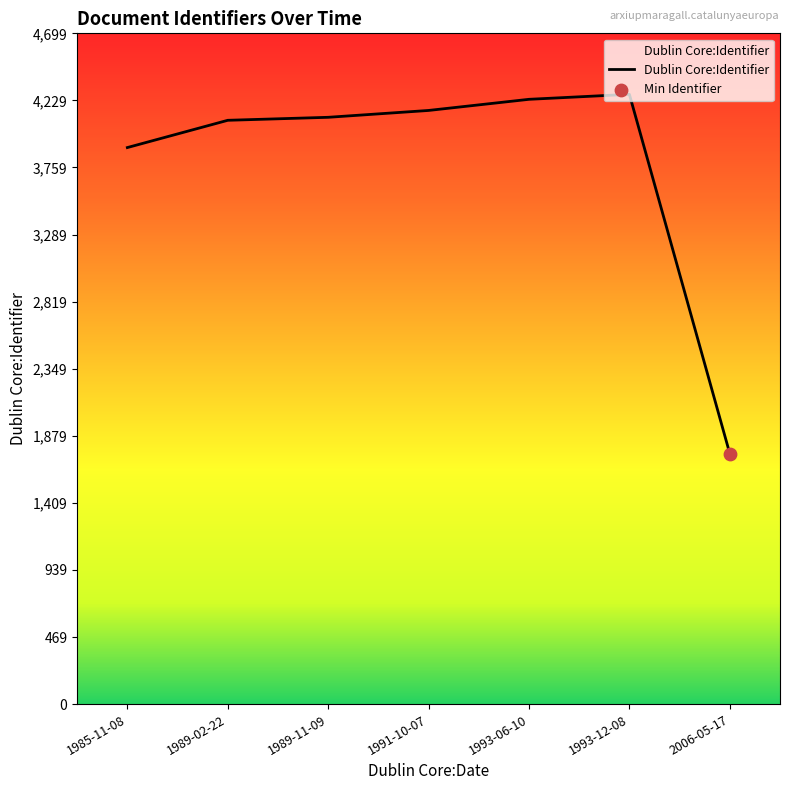

What is the ratio of the value at 1985-11-08 to the value at 1993-06-10?

0.9